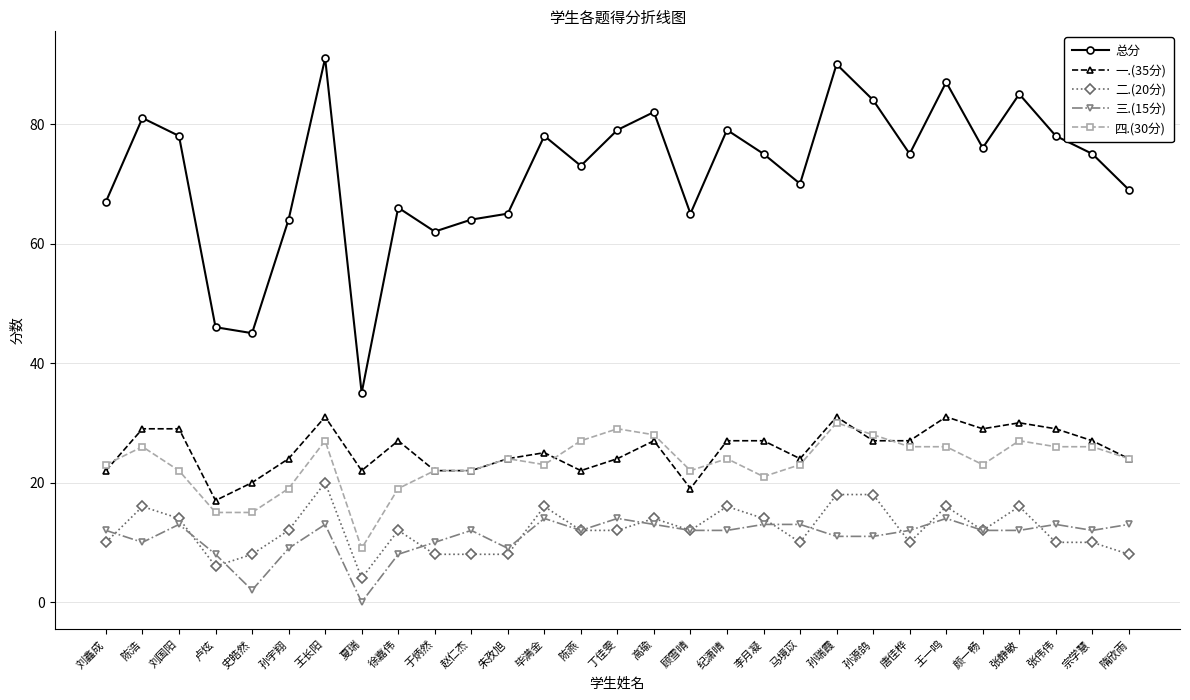

Reading right to left, list all the values displayed in this chart.

总分: 隋欣雨=69	宗学慧=75	张伟伟=78	张静敏=85	颜一畅=76	王一鸣=87	唐佳桦=75	孙源鸽=84	孙瑞霞=90	马境苡=70	李月凝=75	纪潇晴=79	顾雪晴=65	高瑜=82	丁佳雯=79	陈燕=73	毕满金=78	朱孜旭=65	赵仁杰=64	于炳然=62	徐嘉伟=66	夏瑞=35	王长阳=91	孙宇翔=64	史皓然=45	卢炫=46	刘国阳=78	陈浩=81	刘鑫成=67
一.(35分): 隋欣雨=24	宗学慧=27	张伟伟=29	张静敏=30	颜一畅=29	王一鸣=31	唐佳桦=27	孙源鸽=27	孙瑞霞=31	马境苡=24	李月凝=27	纪潇晴=27	顾雪晴=19	高瑜=27	丁佳雯=24	陈燕=22	毕满金=25	朱孜旭=24	赵仁杰=22	于炳然=22	徐嘉伟=27	夏瑞=22	王长阳=31	孙宇翔=24	史皓然=20	卢炫=17	刘国阳=29	陈浩=29	刘鑫成=22
二.(20分): 隋欣雨=8	宗学慧=10	张伟伟=10	张静敏=16	颜一畅=12	王一鸣=16	唐佳桦=10	孙源鸽=18	孙瑞霞=18	马境苡=10	李月凝=14	纪潇晴=16	顾雪晴=12	高瑜=14	丁佳雯=12	陈燕=12	毕满金=16	朱孜旭=8	赵仁杰=8	于炳然=8	徐嘉伟=12	夏瑞=4	王长阳=20	孙宇翔=12	史皓然=8	卢炫=6	刘国阳=14	陈浩=16	刘鑫成=10
三.(15分): 隋欣雨=13	宗学慧=12	张伟伟=13	张静敏=12	颜一畅=12	王一鸣=14	唐佳桦=12	孙源鸽=11	孙瑞霞=11	马境苡=13	李月凝=13	纪潇晴=12	顾雪晴=12	高瑜=13	丁佳雯=14	陈燕=12	毕满金=14	朱孜旭=9	赵仁杰=12	于炳然=10	徐嘉伟=8	夏瑞=0	王长阳=13	孙宇翔=9	史皓然=2	卢炫=8	刘国阳=13	陈浩=10	刘鑫成=12
四.(30分): 隋欣雨=24	宗学慧=26	张伟伟=26	张静敏=27	颜一畅=23	王一鸣=26	唐佳桦=26	孙源鸽=28	孙瑞霞=30	马境苡=23	李月凝=21	纪潇晴=24	顾雪晴=22	高瑜=28	丁佳雯=29	陈燕=27	毕满金=23	朱孜旭=24	赵仁杰=22	于炳然=22	徐嘉伟=19	夏瑞=9	王长阳=27	孙宇翔=19	史皓然=15	卢炫=15	刘国阳=22	陈浩=26	刘鑫成=23